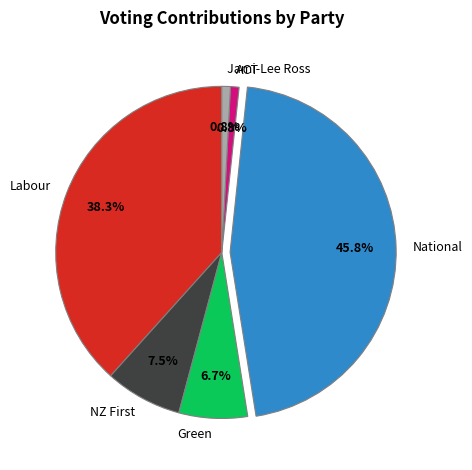

What is the largest slice in the pie chart?

National